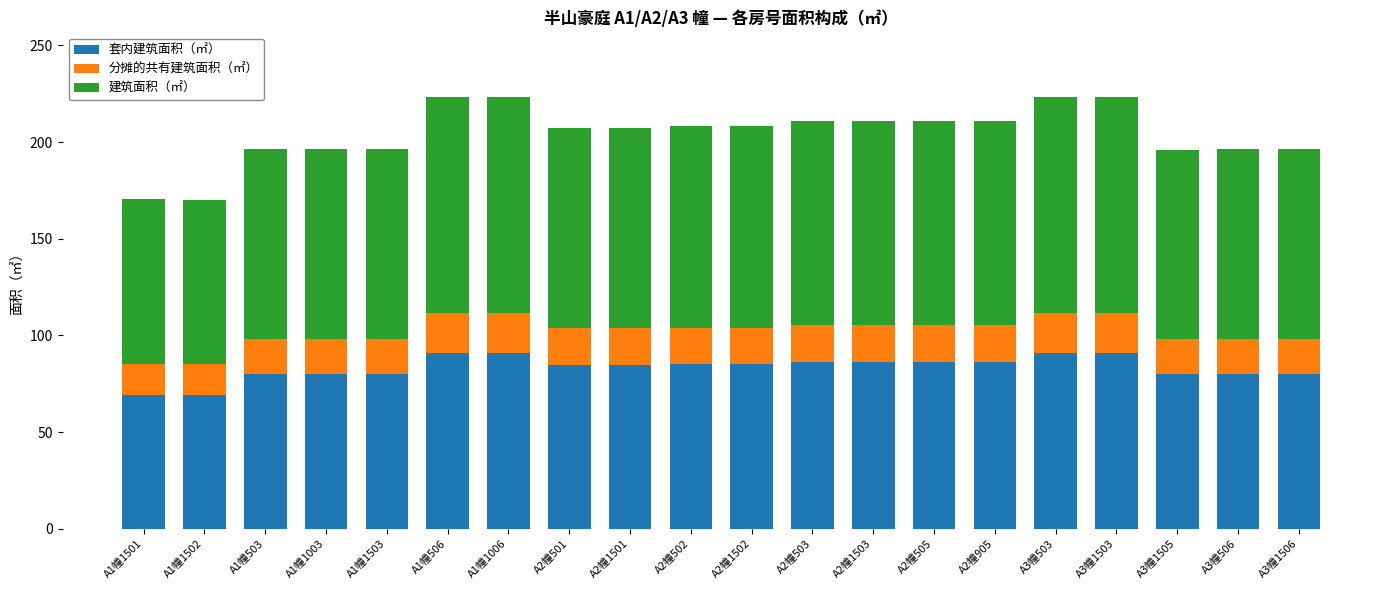

What is the total value across all series at A2幢501?

207.2